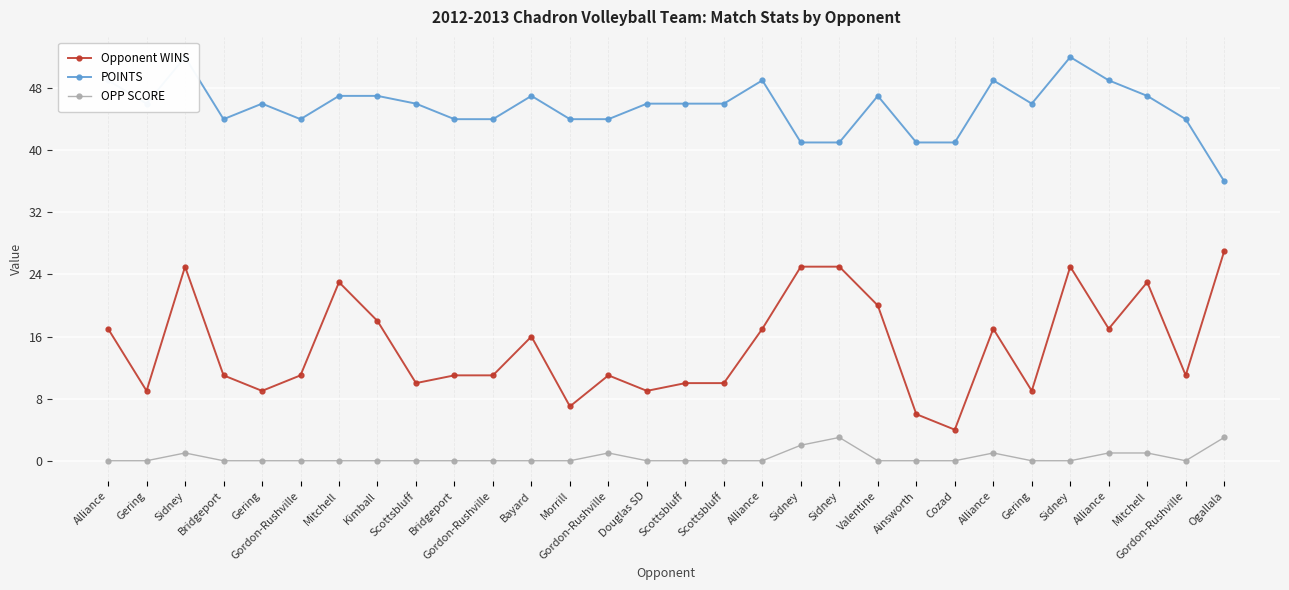

Is the value of POINTS at Bridgeport greater than the value of OPP SCORE at Alliance?

Yes